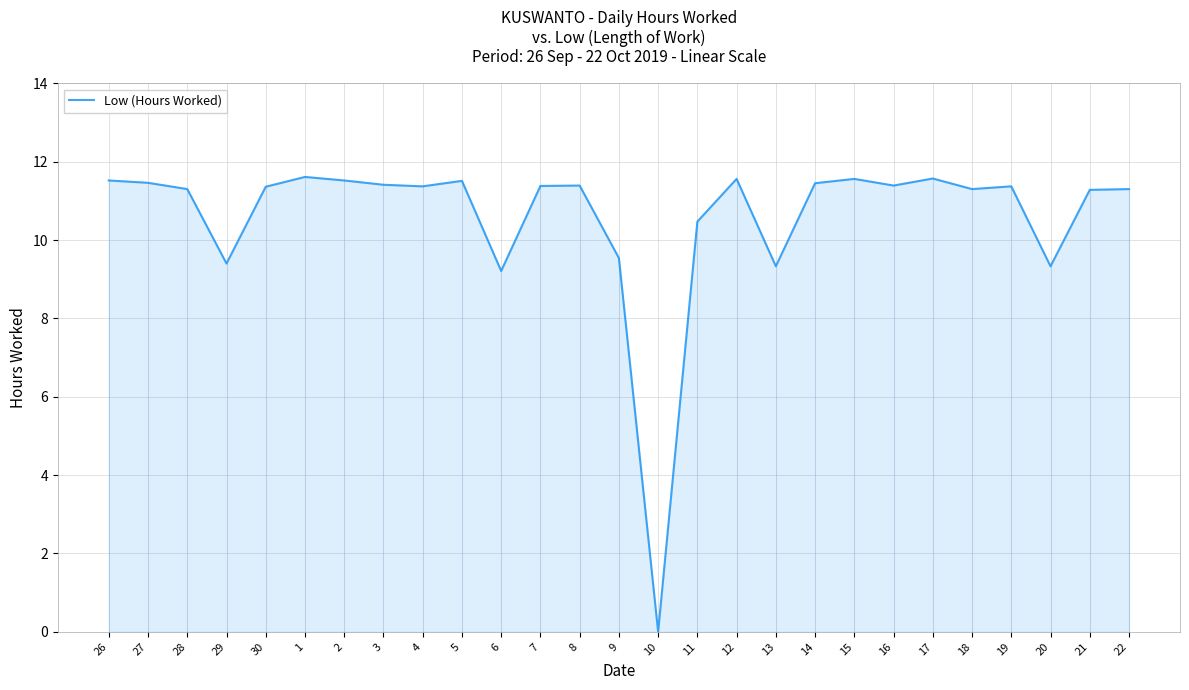

Where does the data first go above 11?

26